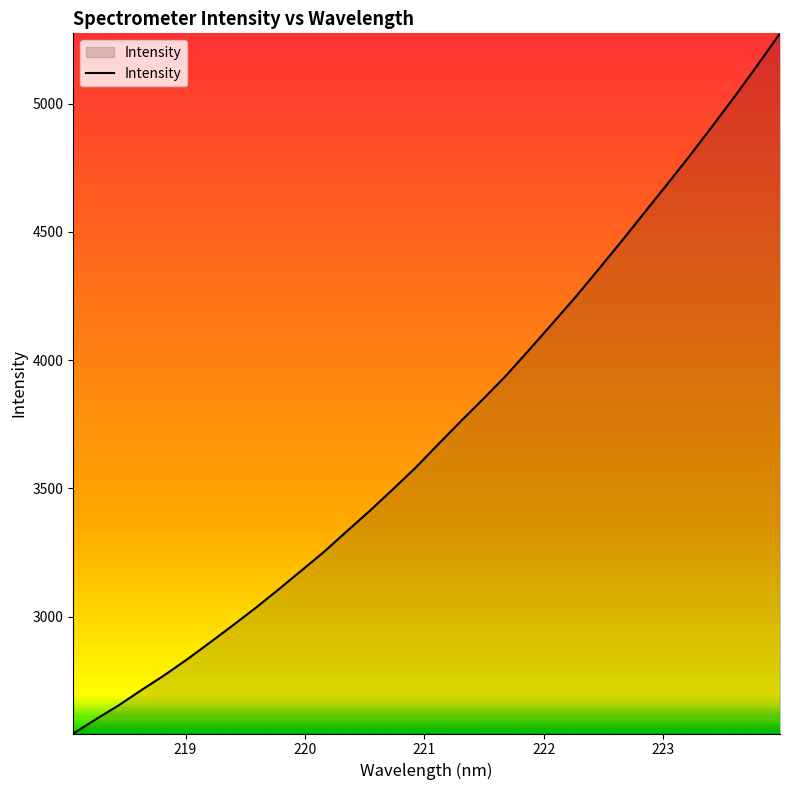

What is the maximum value shown in the chart?

5274.1